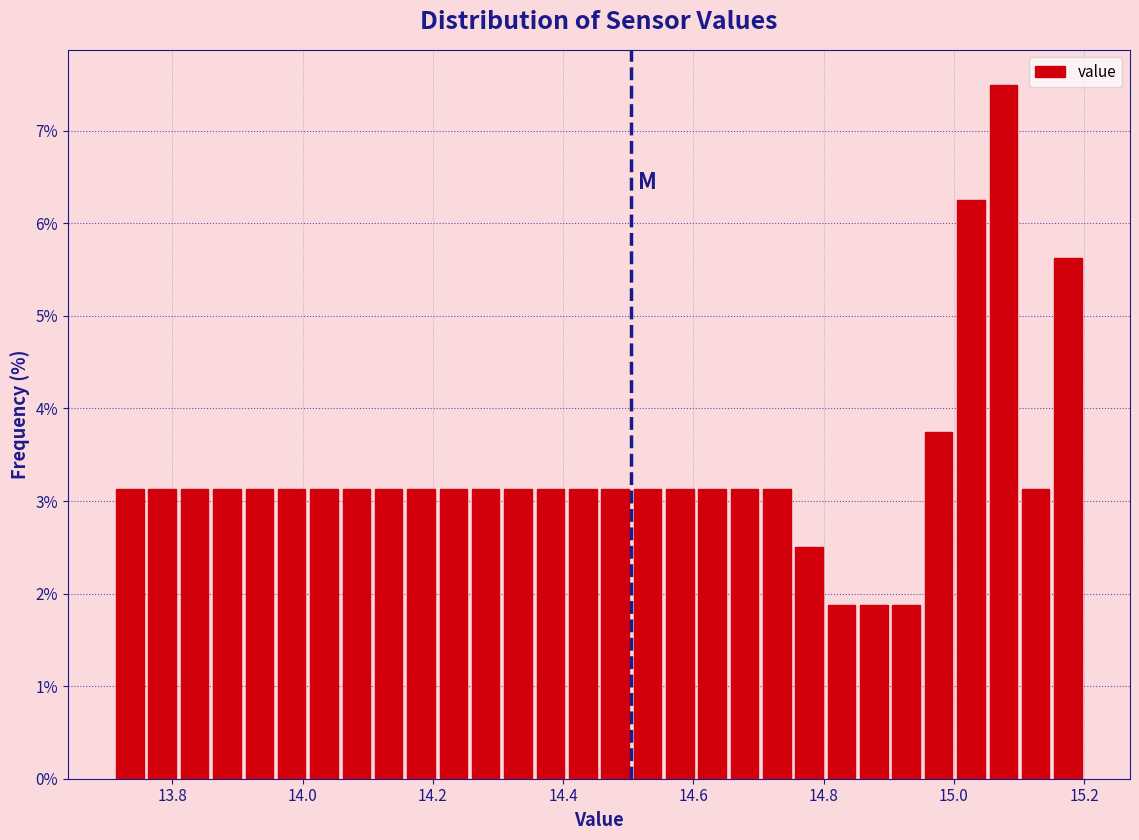

Read against the x-axis, roughly where is the centre of the tallest bar?

15.08